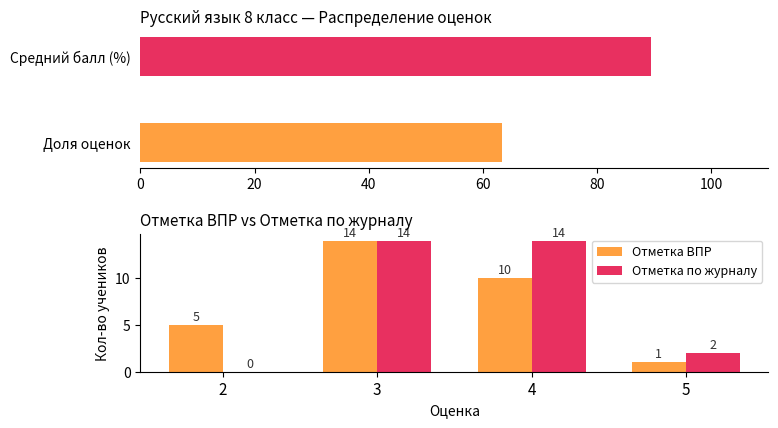

Rank the series by their maximum value, from highest to lowest.

Отметка ВПР, Отметка по журналу